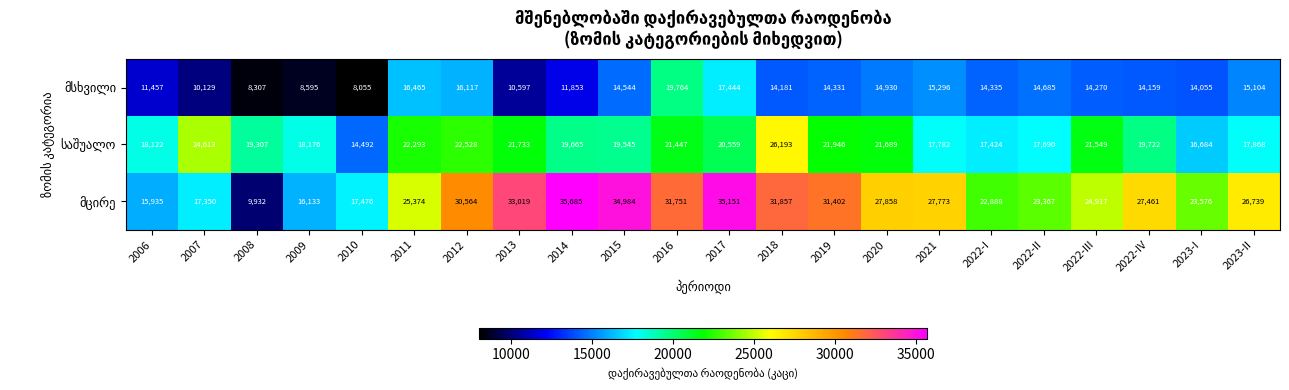

What is the smallest value displayed?

8055